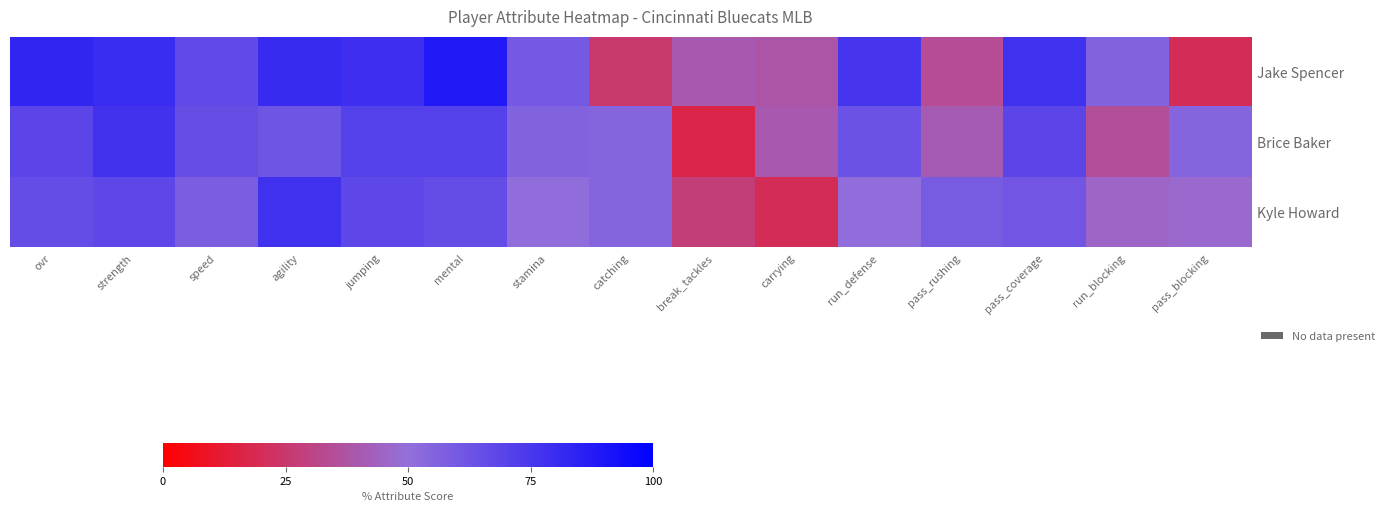

Rank the series by their average value, from highest to lowest.

Jake Spencer, Brice Baker, Kyle Howard